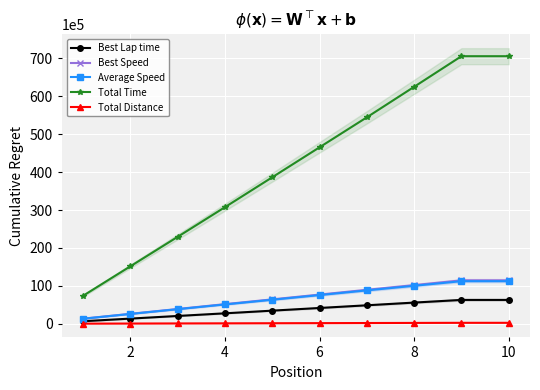

What is the lowest value of the Total Time series?

7388350.0